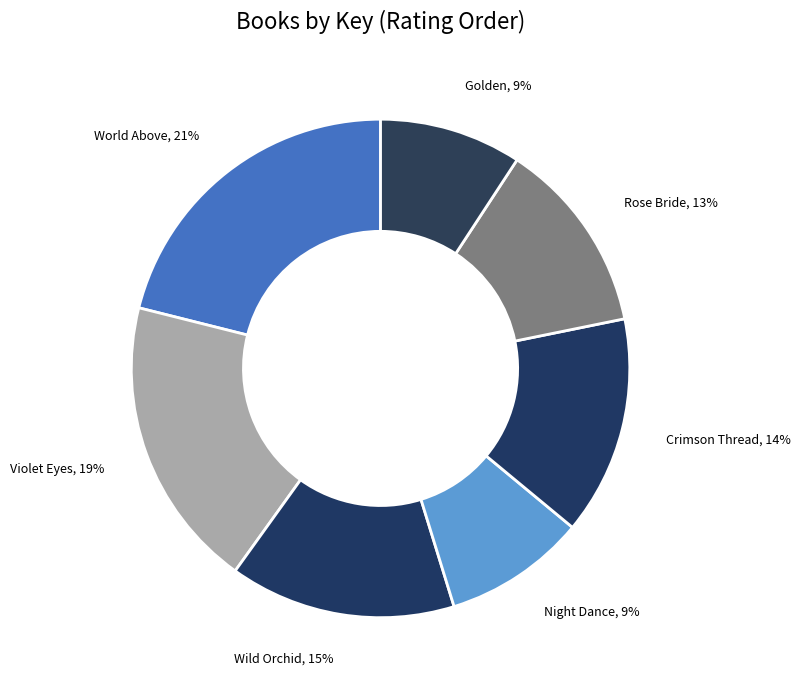

To the nearest percent, what is the combined percentage of Crimson Thread and Rose Bride?

27%